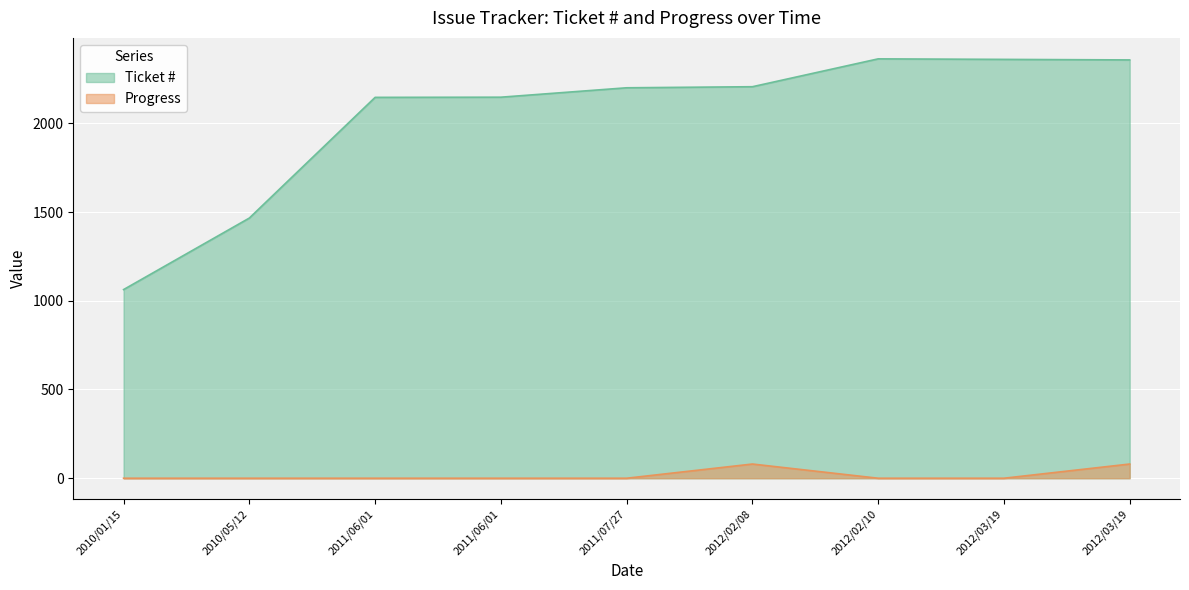

True or false: Ticket # and Progress intersect in this chart.

False